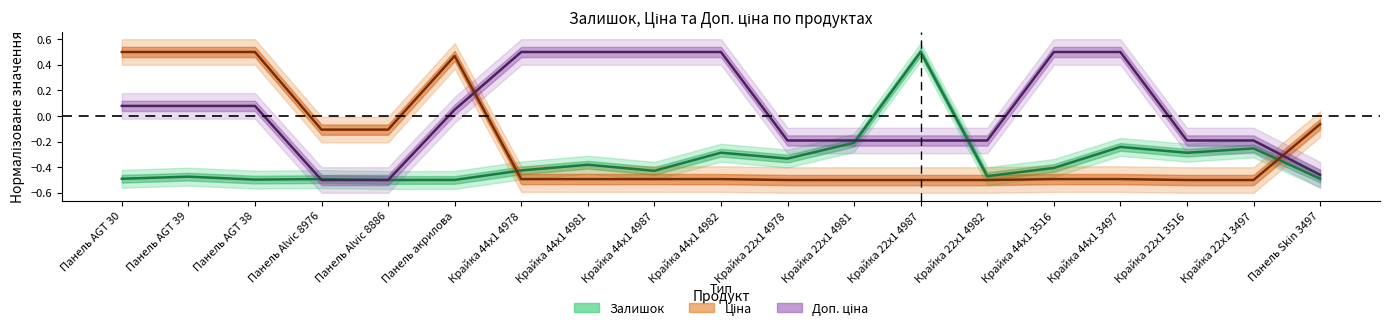

Where is Залишок nearest to the value 0?

Крайка 22x1 4981